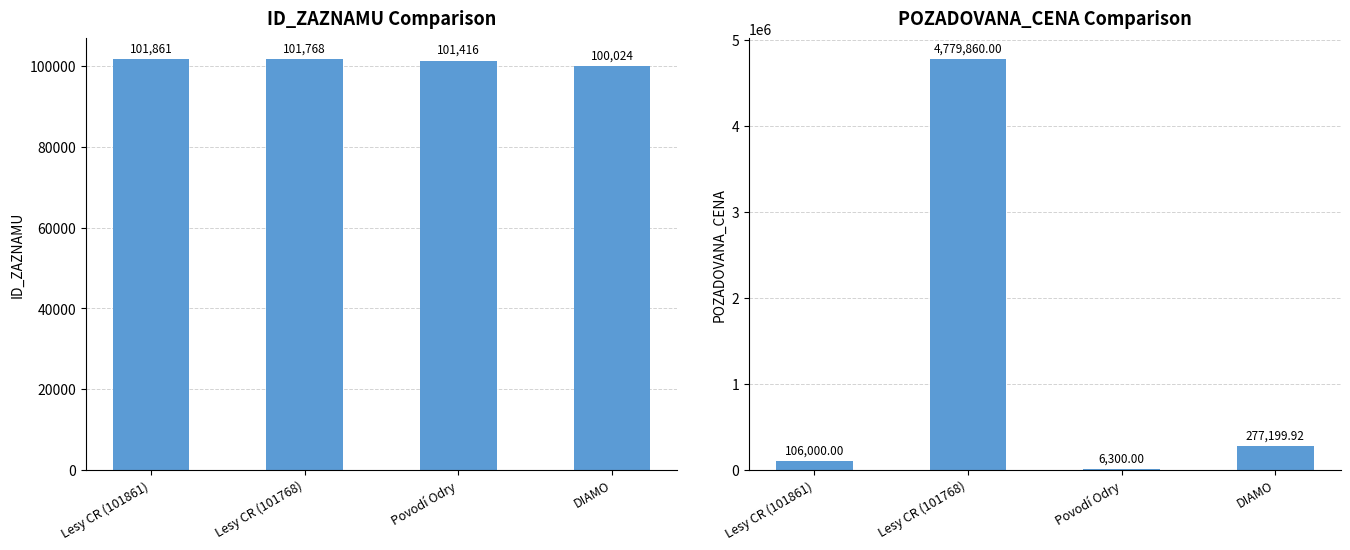

What is the total value across all series at Lesy CR (101861)?

207861.0